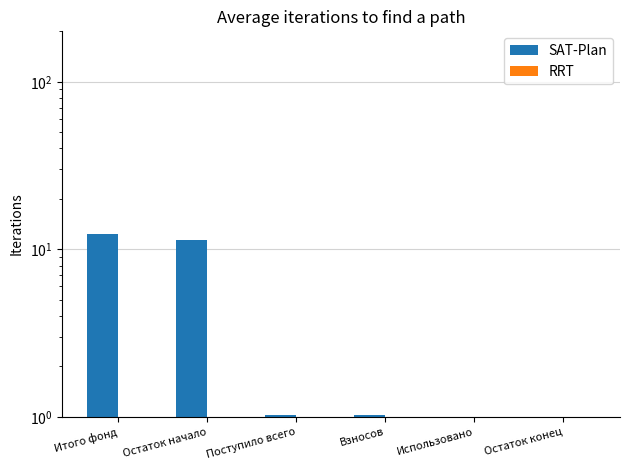

Does the chart contain any negative values?

No